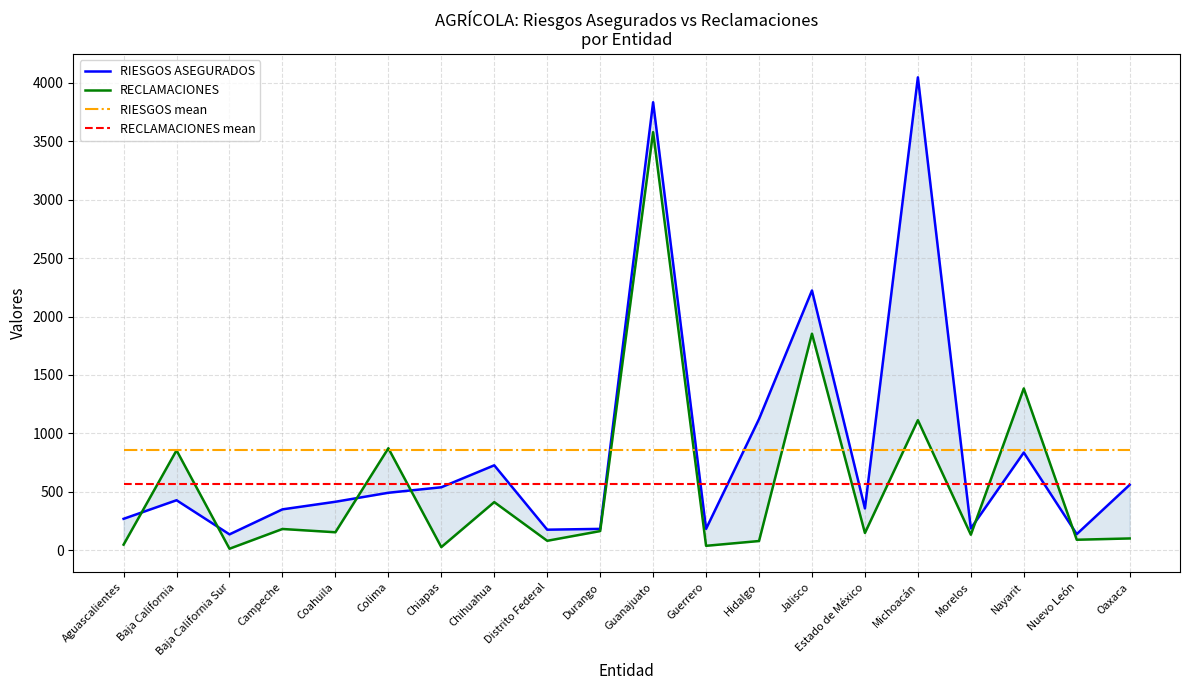

What is the spread (max minus min) of values at Nayarit?

818.6